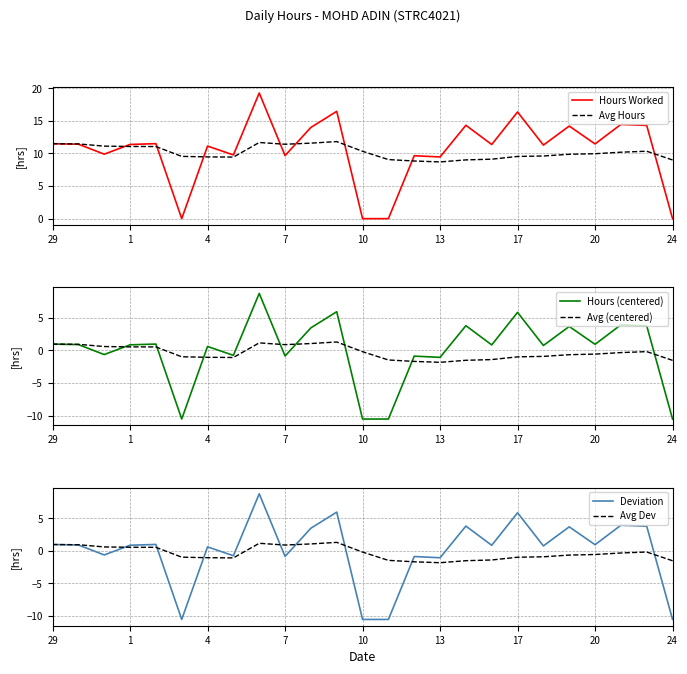

What is the difference between the maximum and minimum values in the Avg Hours series?

3.1